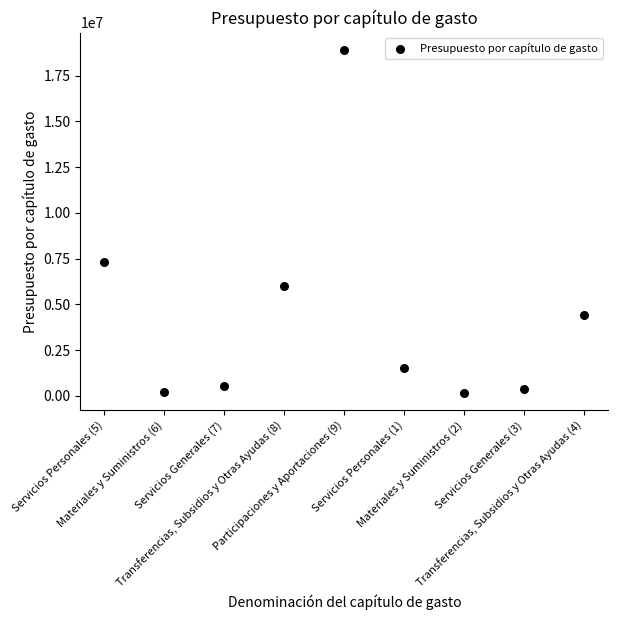

What Y value in the scatter plot is closest to 9540381?

7310743.0